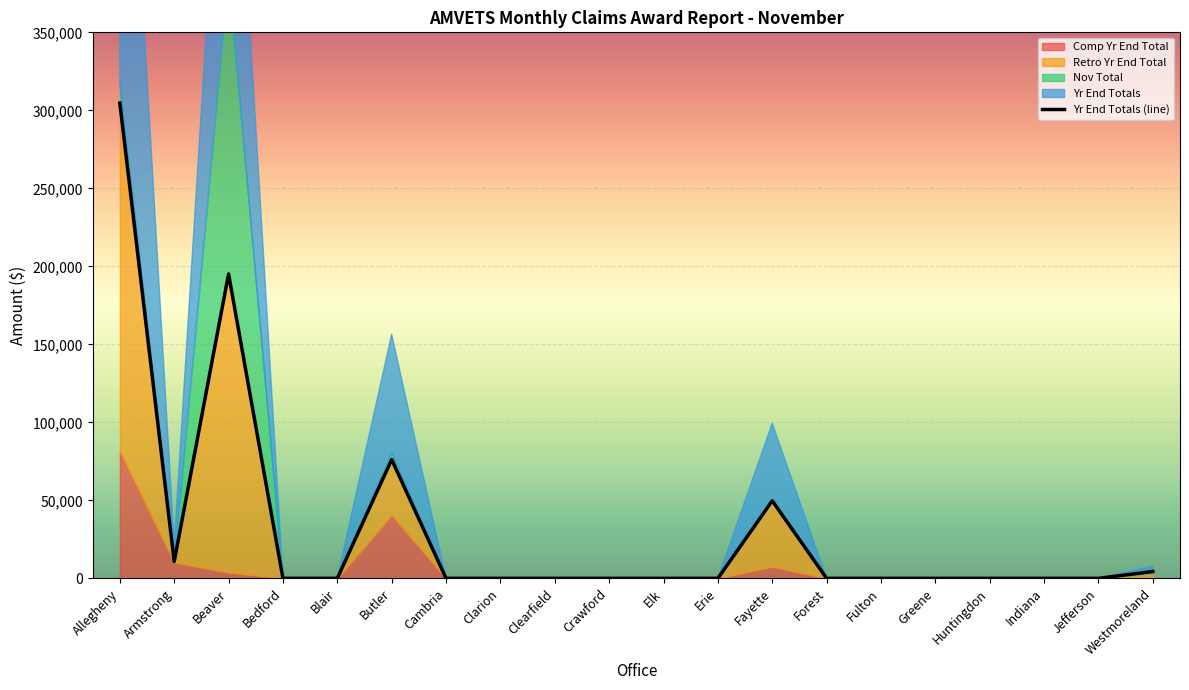

How many categories are shown in the chart?

20